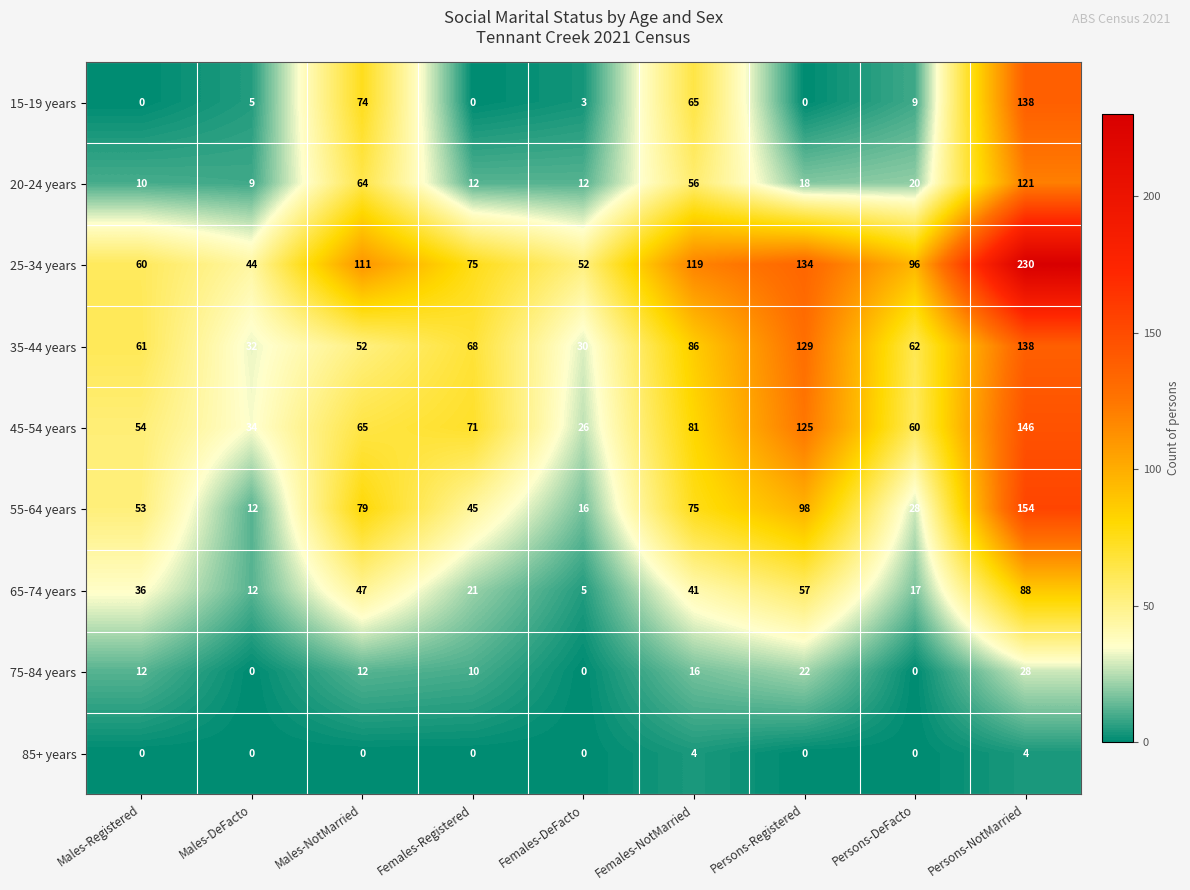

What is the total value across all series at Females-NotMarried?

543